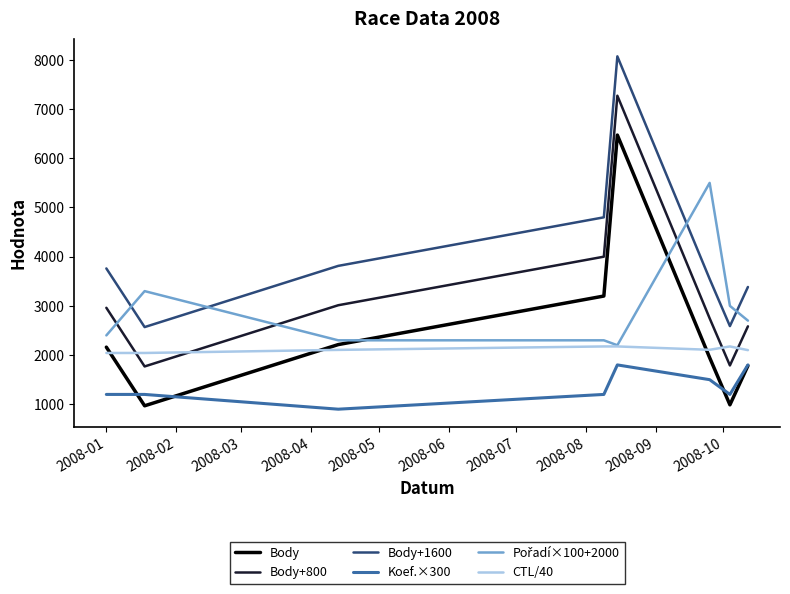

What is the maximum value shown in the chart?

8072.0